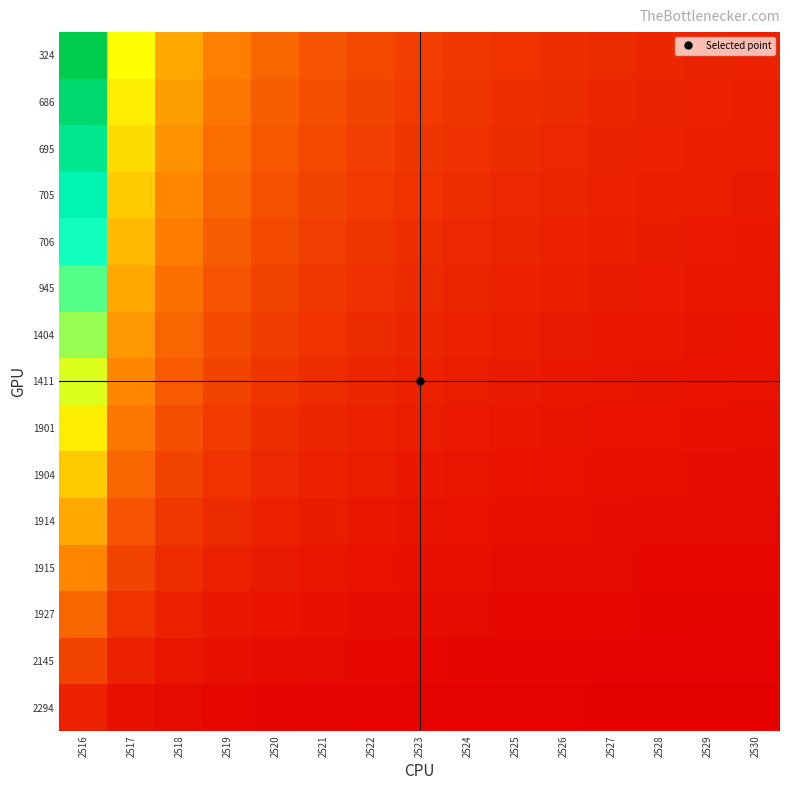

Reading left to right, extract all data points from this chart.

324: 2516=1.0	2517=0.5	2518=0.3	2519=0.3	2520=0.2	2521=0.2	2522=0.1	2523=0.1	2524=0.1	2525=0.1	2526=0.1	2527=0.1	2528=0.1	2529=0.1	2530=0.1
686: 2516=0.9	2517=0.5	2518=0.3	2519=0.2	2520=0.2	2521=0.2	2522=0.1	2523=0.1	2524=0.1	2525=0.1	2526=0.1	2527=0.1	2528=0.1	2529=0.1	2530=0.1
695: 2516=0.9	2517=0.4	2518=0.3	2519=0.2	2520=0.2	2521=0.1	2522=0.1	2523=0.1	2524=0.1	2525=0.1	2526=0.1	2527=0.1	2528=0.1	2529=0.1	2530=0.1
705: 2516=0.8	2517=0.4	2518=0.3	2519=0.2	2520=0.2	2521=0.1	2522=0.1	2523=0.1	2524=0.1	2525=0.1	2526=0.1	2527=0.1	2528=0.1	2529=0.1	2530=0.1
706: 2516=0.7	2517=0.4	2518=0.2	2519=0.2	2520=0.1	2521=0.1	2522=0.1	2523=0.1	2524=0.1	2525=0.1	2526=0.1	2527=0.1	2528=0.1	2529=0.1	2530=0.0
945: 2516=0.7	2517=0.3	2518=0.2	2519=0.2	2520=0.1	2521=0.1	2522=0.1	2523=0.1	2524=0.1	2525=0.1	2526=0.1	2527=0.1	2528=0.1	2529=0.0	2530=0.0
1404: 2516=0.6	2517=0.3	2518=0.2	2519=0.2	2520=0.1	2521=0.1	2522=0.1	2523=0.1	2524=0.1	2525=0.1	2526=0.1	2527=0.1	2528=0.0	2529=0.0	2530=0.0
1411: 2516=0.5	2517=0.3	2518=0.2	2519=0.1	2520=0.1	2521=0.1	2522=0.1	2523=0.1	2524=0.1	2525=0.1	2526=0.0	2527=0.0	2528=0.0	2529=0.0	2530=0.0
1901: 2516=0.5	2517=0.2	2518=0.2	2519=0.1	2520=0.1	2521=0.1	2522=0.1	2523=0.1	2524=0.1	2525=0.0	2526=0.0	2527=0.0	2528=0.0	2529=0.0	2530=0.0
1904: 2516=0.4	2517=0.2	2518=0.1	2519=0.1	2520=0.1	2521=0.1	2522=0.1	2523=0.1	2524=0.0	2525=0.0	2526=0.0	2527=0.0	2528=0.0	2529=0.0	2530=0.0
1914: 2516=0.3	2517=0.2	2518=0.1	2519=0.1	2520=0.1	2521=0.1	2522=0.0	2523=0.0	2524=0.0	2525=0.0	2526=0.0	2527=0.0	2528=0.0	2529=0.0	2530=0.0
1915: 2516=0.3	2517=0.1	2518=0.1	2519=0.1	2520=0.1	2521=0.0	2522=0.0	2523=0.0	2524=0.0	2525=0.0	2526=0.0	2527=0.0	2528=0.0	2529=0.0	2530=0.0
1927: 2516=0.2	2517=0.1	2518=0.1	2519=0.1	2520=0.0	2521=0.0	2522=0.0	2523=0.0	2524=0.0	2525=0.0	2526=0.0	2527=0.0	2528=0.0	2529=0.0	2530=0.0
2145: 2516=0.1	2517=0.1	2518=0.0	2519=0.0	2520=0.0	2521=0.0	2522=0.0	2523=0.0	2524=0.0	2525=0.0	2526=0.0	2527=0.0	2528=0.0	2529=0.0	2530=0.0
2294: 2516=0.1	2517=0.0	2518=0.0	2519=0.0	2520=0.0	2521=0.0	2522=0.0	2523=0.0	2524=0.0	2525=0.0	2526=0.0	2527=0.0	2528=0.0	2529=0.0	2530=0.0